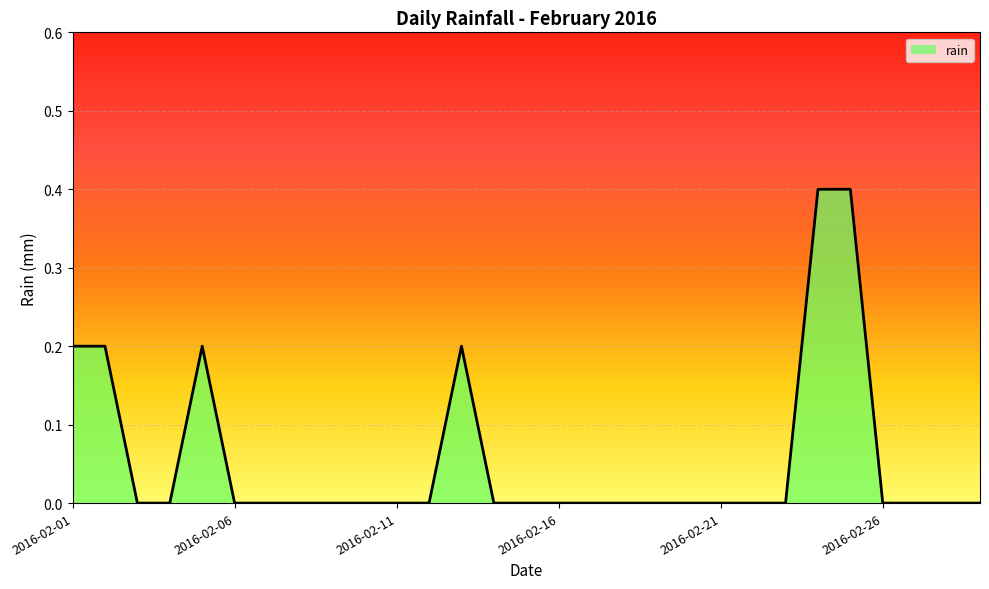

What is the maximum value shown in the chart?

0.4